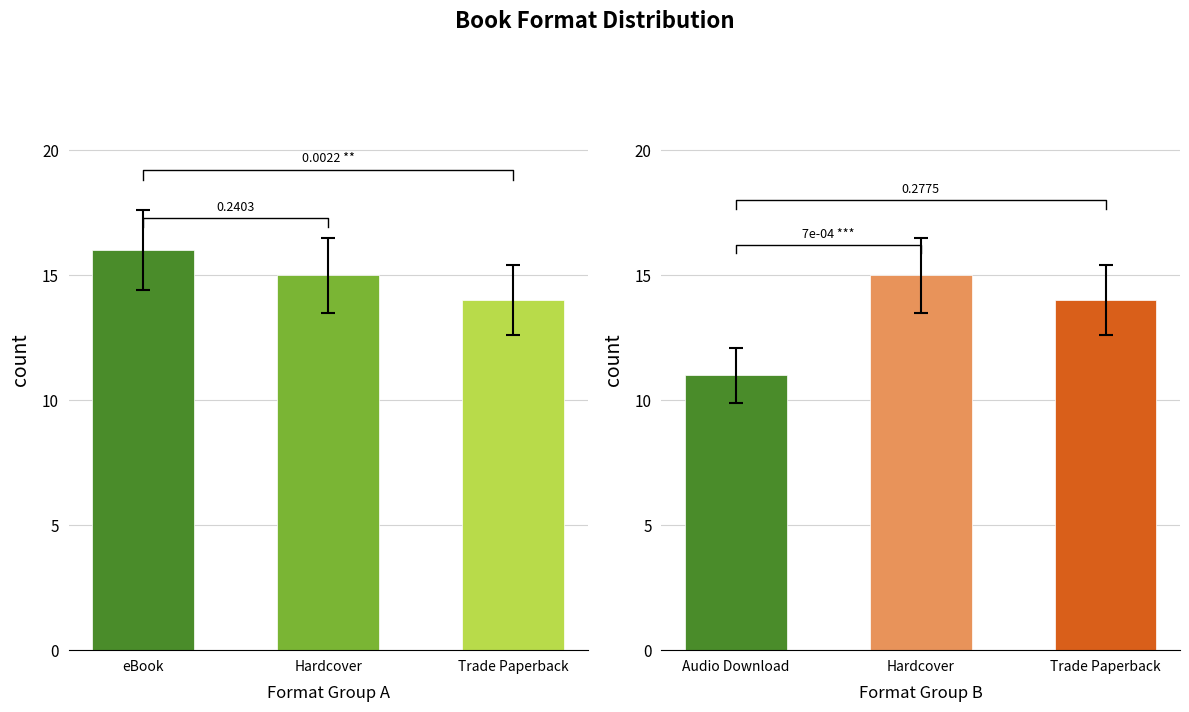

The chart shows a value of 15 at Hardcover. True or false?

True